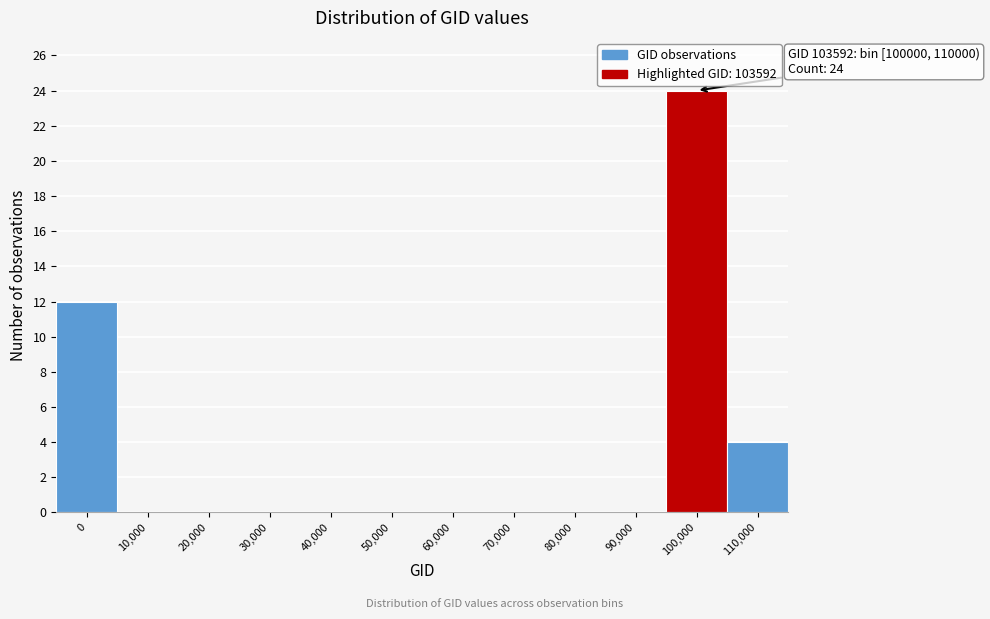

Reading left to right, list all the values displayed in this chart.

0=12	10,000=0	20,000=0	30,000=0	40,000=0	50,000=0	60,000=0	70,000=0	80,000=0	90,000=0	100,000=24	110,000=4